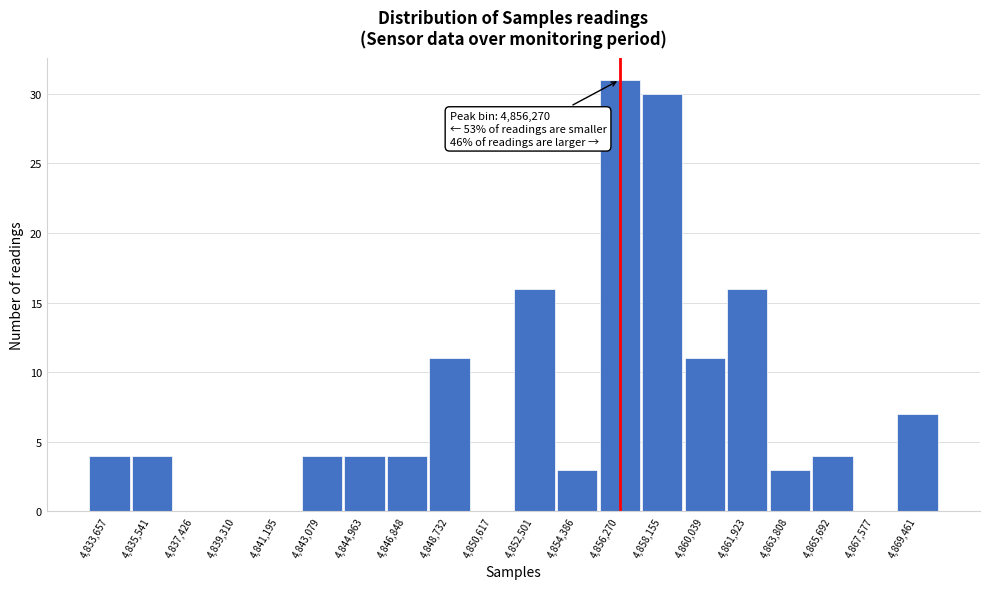

Over which range of the x-axis is the bar tallest?

4855400 to 4857200